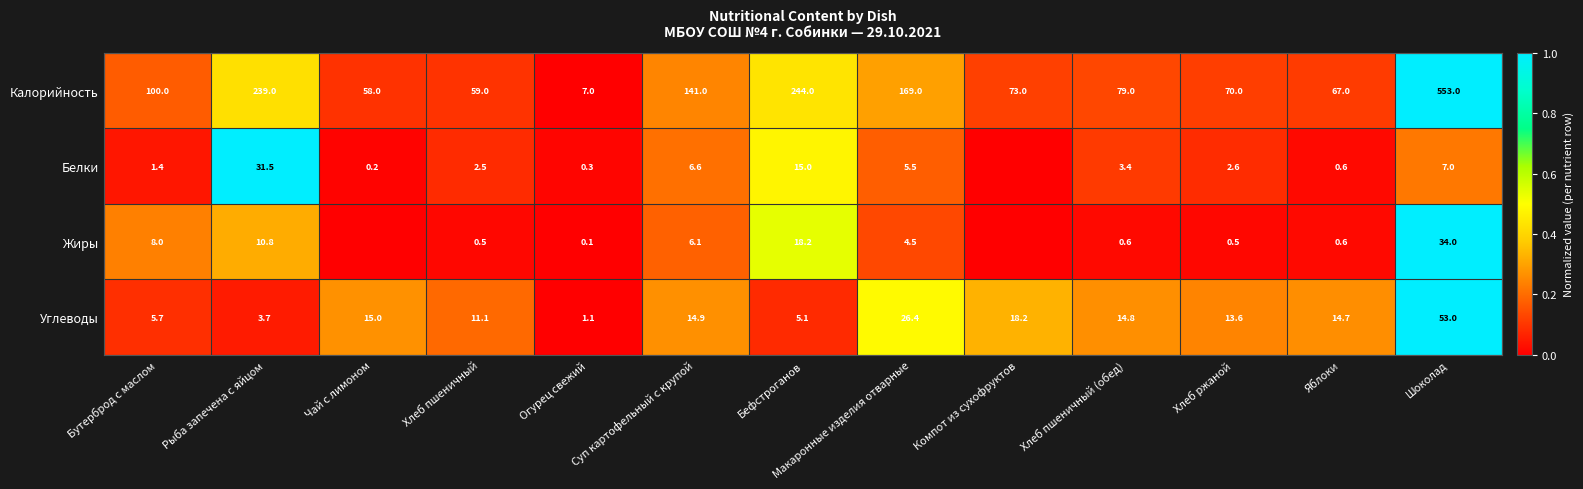

Where does the Углеводы series first go above 14?

Чай с лимоном